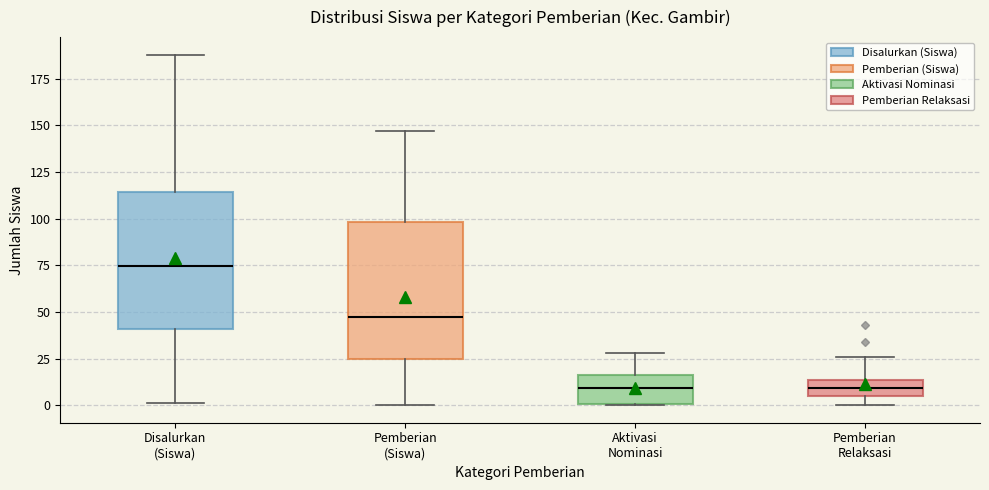

Where does the median line of the box for Pemberian (Siswa) sit on the y-axis? The values are not printed on the chart, so give them approximately, as read against the axis.

50